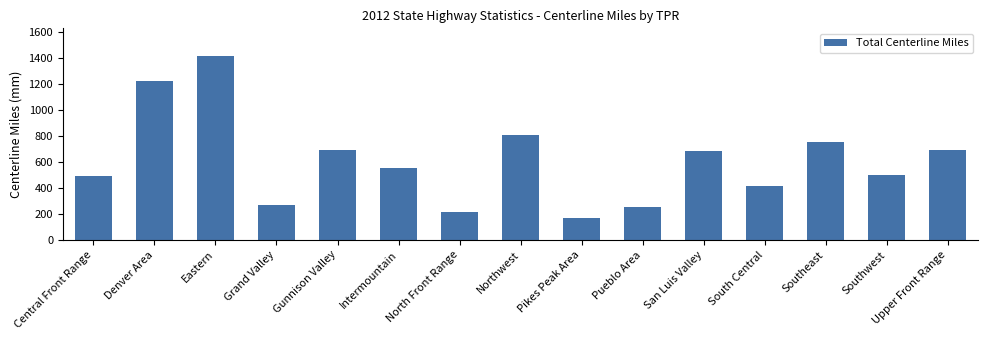

Which category has the lowest value across all series?

Pikes Peak Area